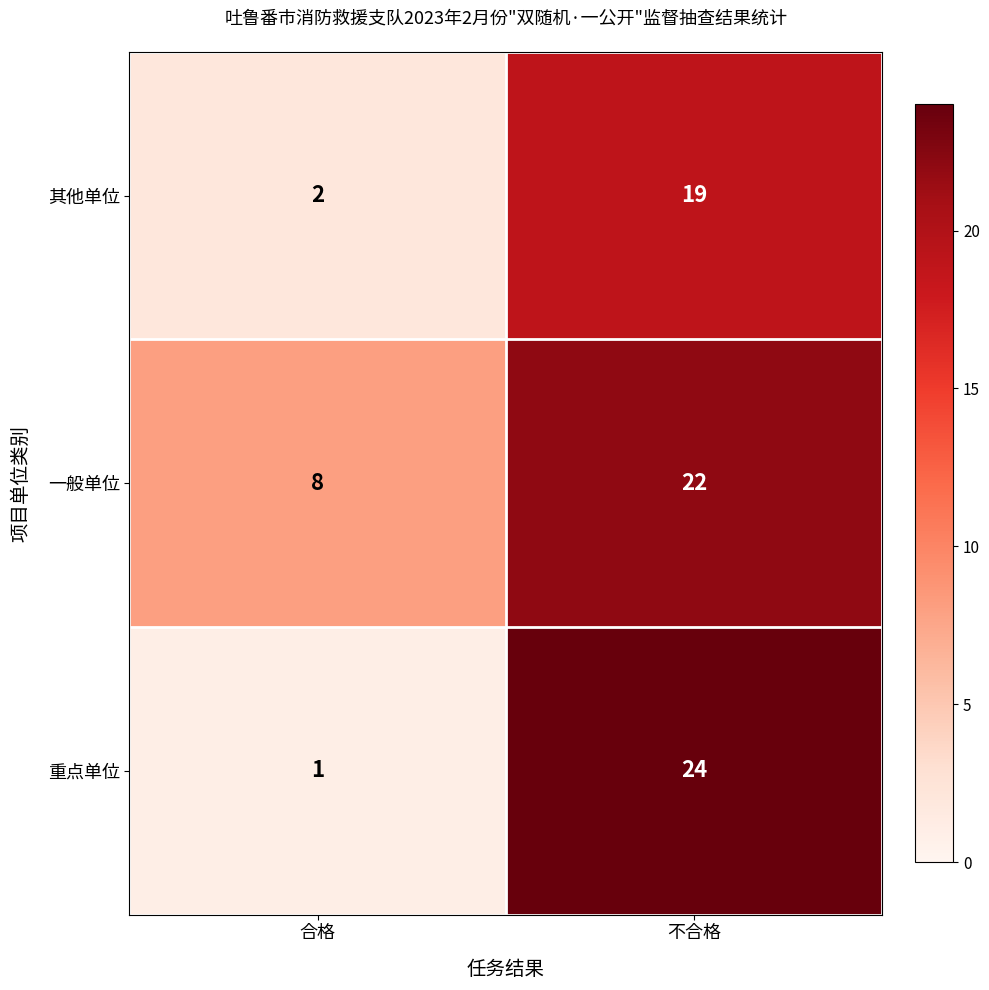

What value does the 重点单位 series have at 不合格?

24